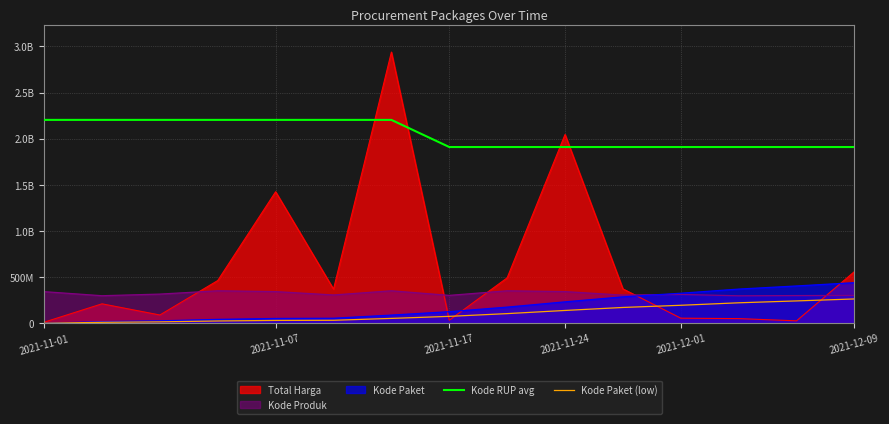

The Kode Paket (low) series shows 105611982.6 at 8. True or false?

True